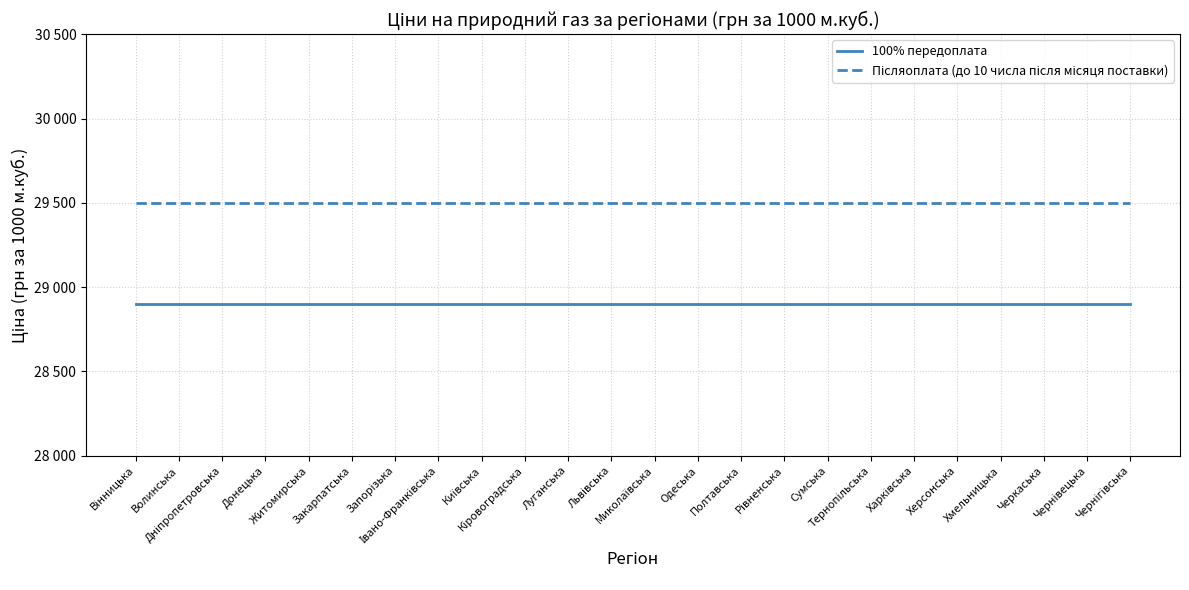

Where is Післяоплата (до 10 числа після місяця поставки) nearest to the value 29500?

Вінницька